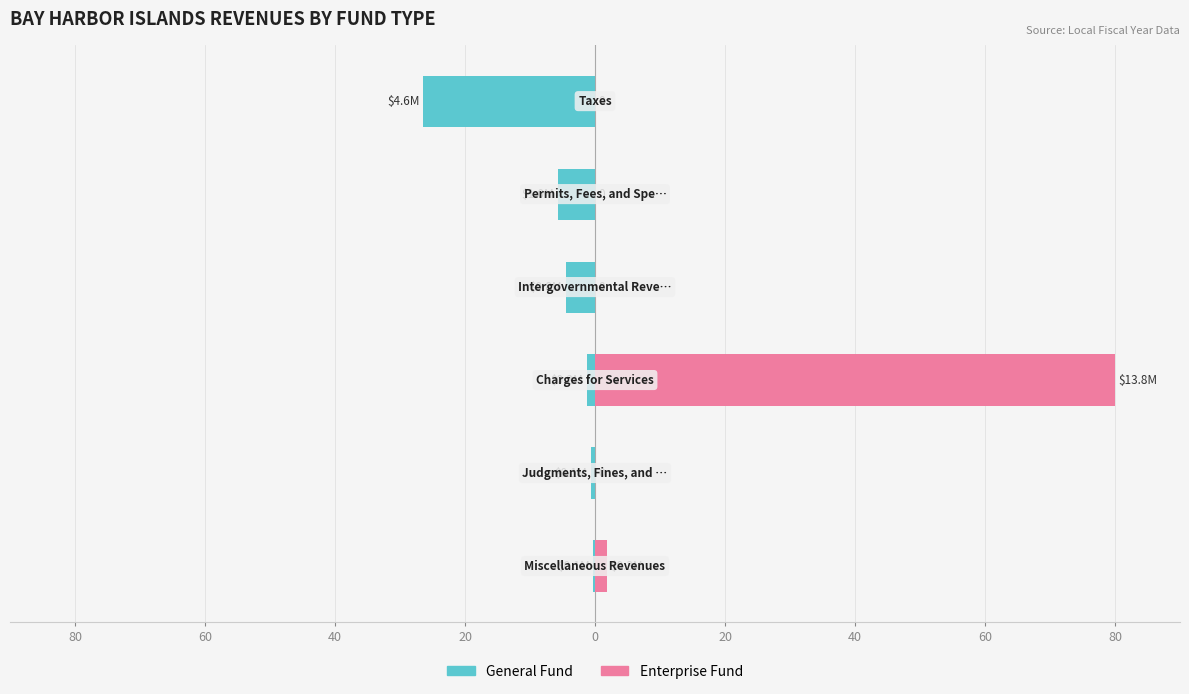

What is the spread (max minus min) of values at 0?

0.6